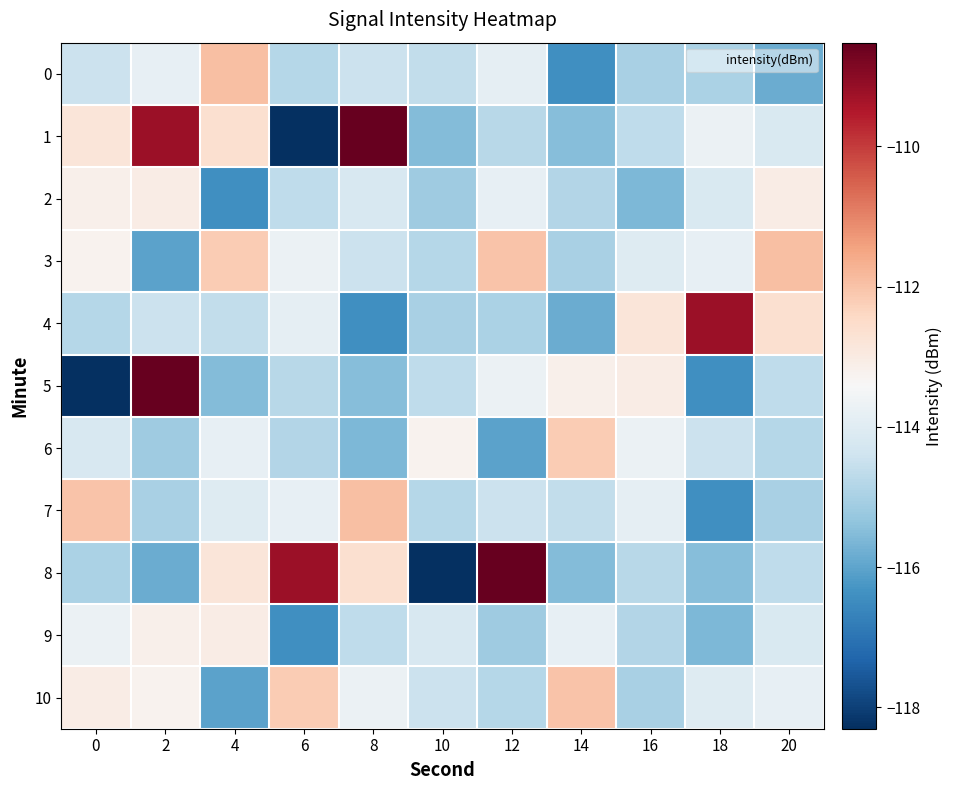

Which series has the largest range (max minus min)?

1